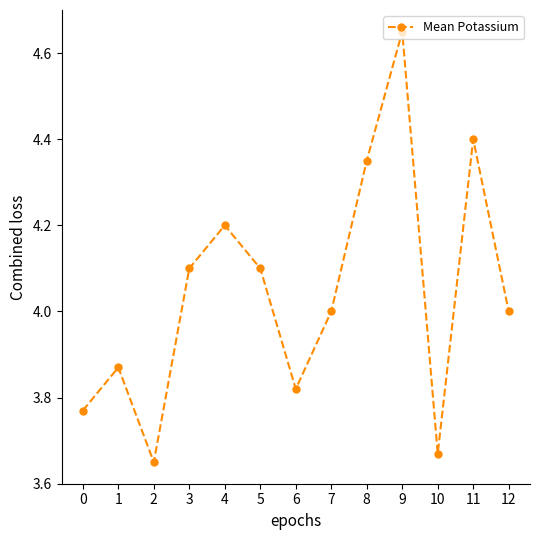

True or false: the data shows 6.4 at 10.

False